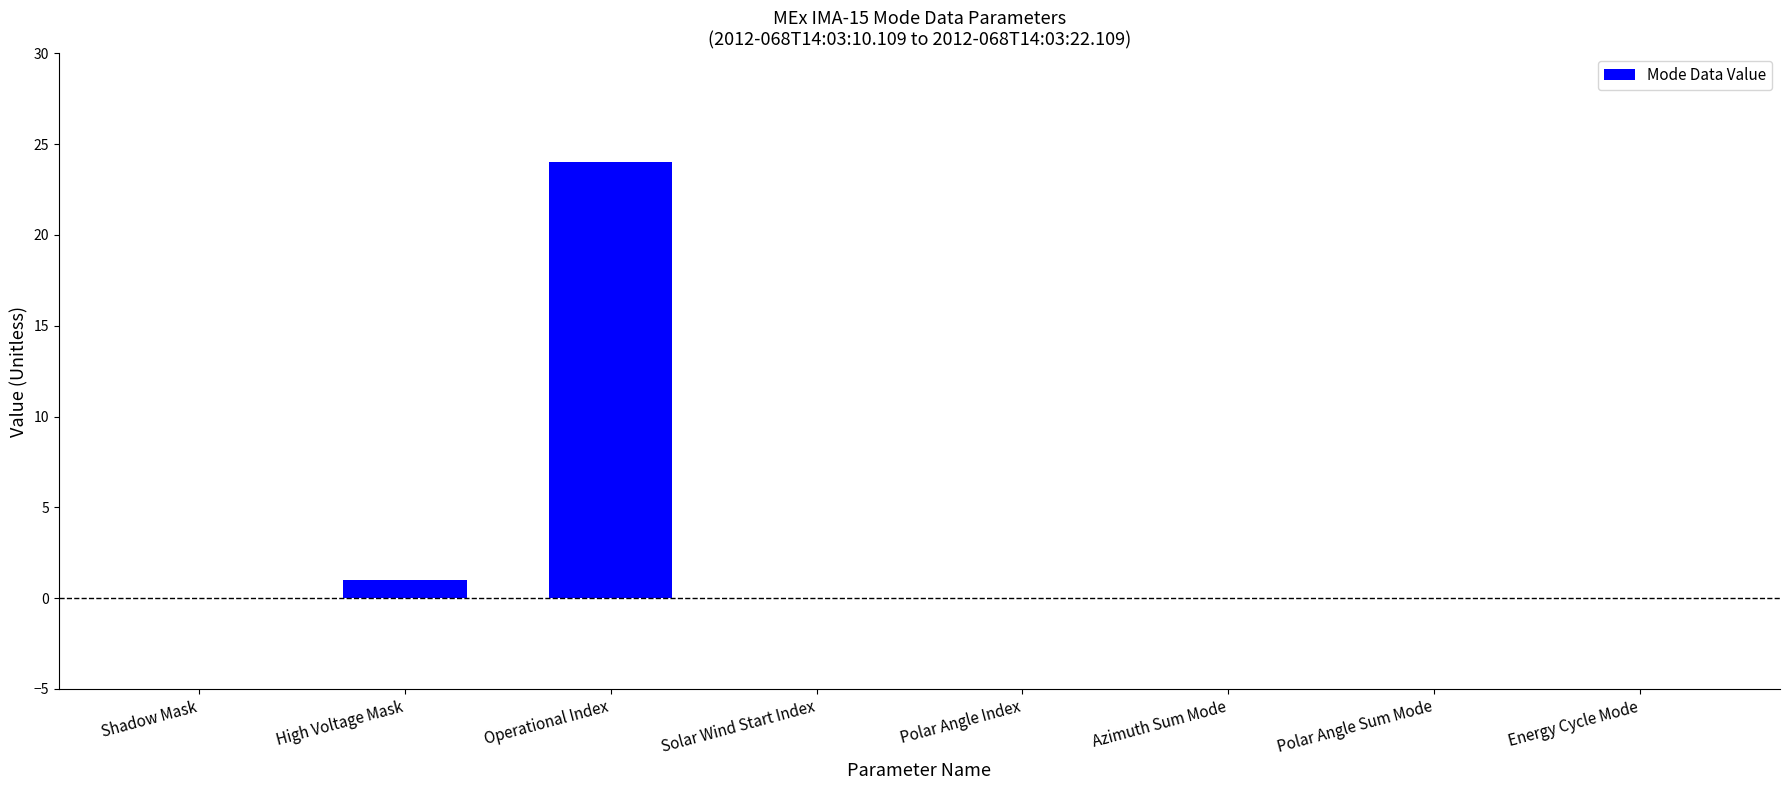

What is the greatest value displayed?

24